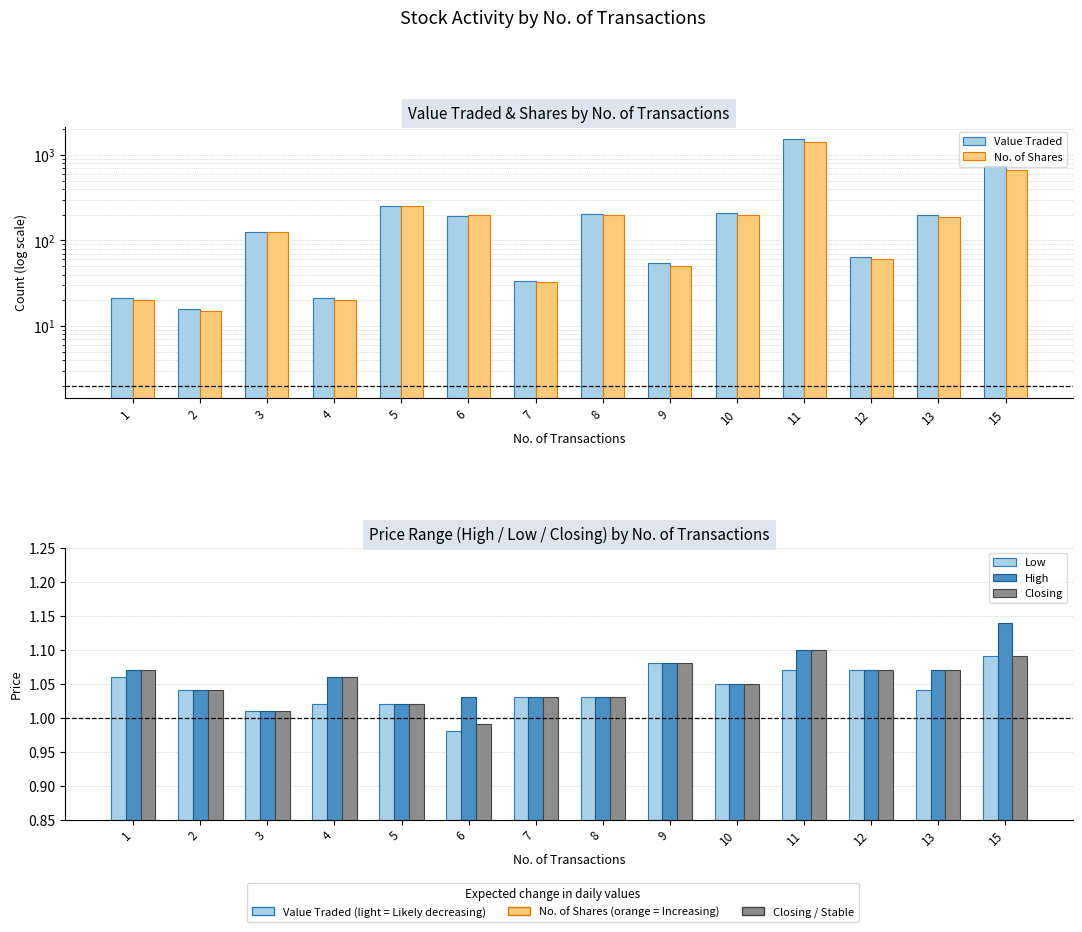

Does the chart contain any negative values?

No